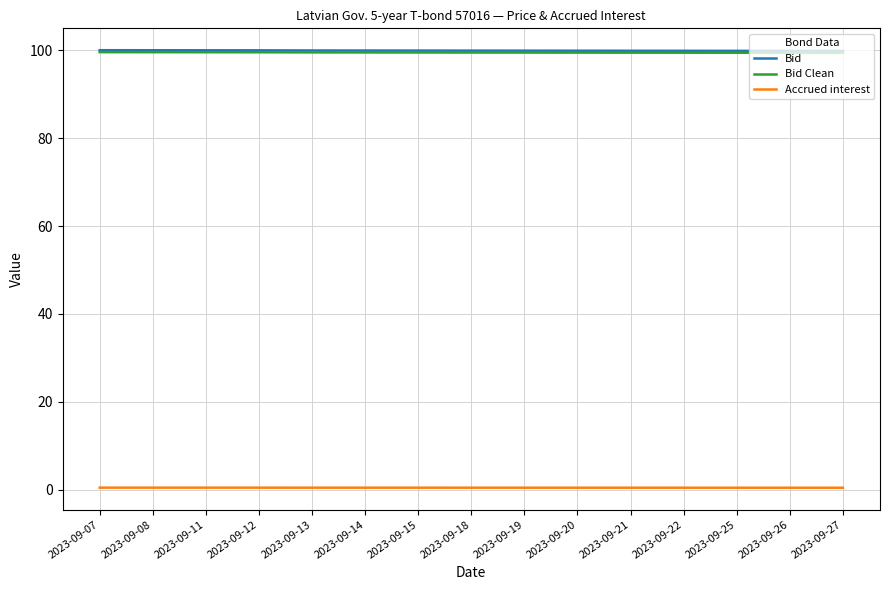

True or false: Accrued interest and Bid cross at least once.

False